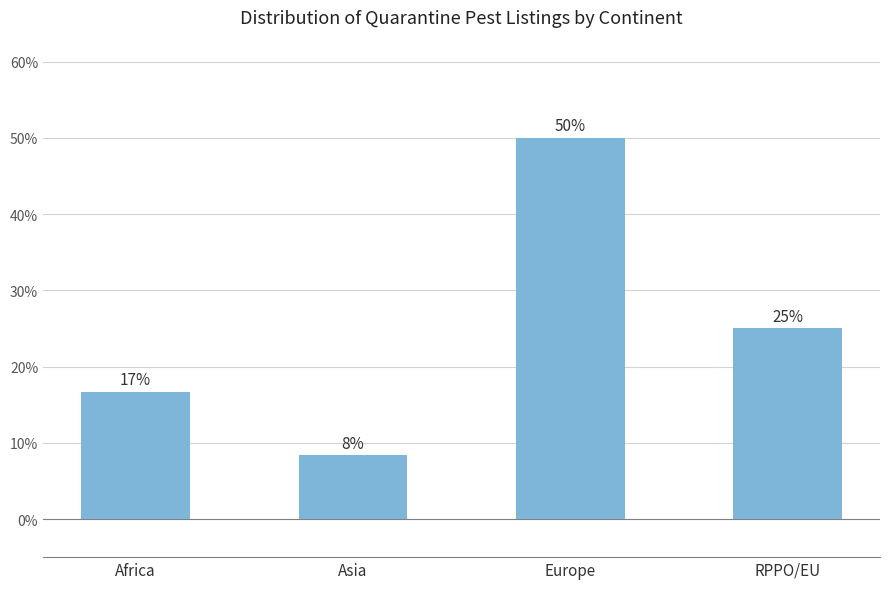

What is the change in value from Asia to RPPO/EU?

+16.7